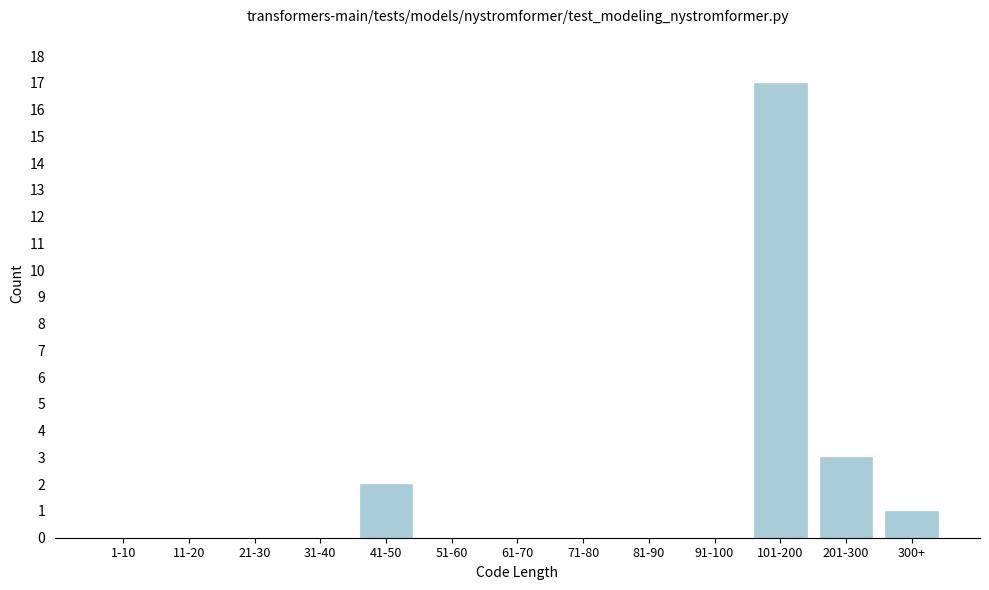

Reading left to right, transcribe all the data shown in this chart.

1-10=0	11-20=0	21-30=0	31-40=0	41-50=2	51-60=0	61-70=0	71-80=0	81-90=0	91-100=0	101-200=17	201-300=3	300+=1